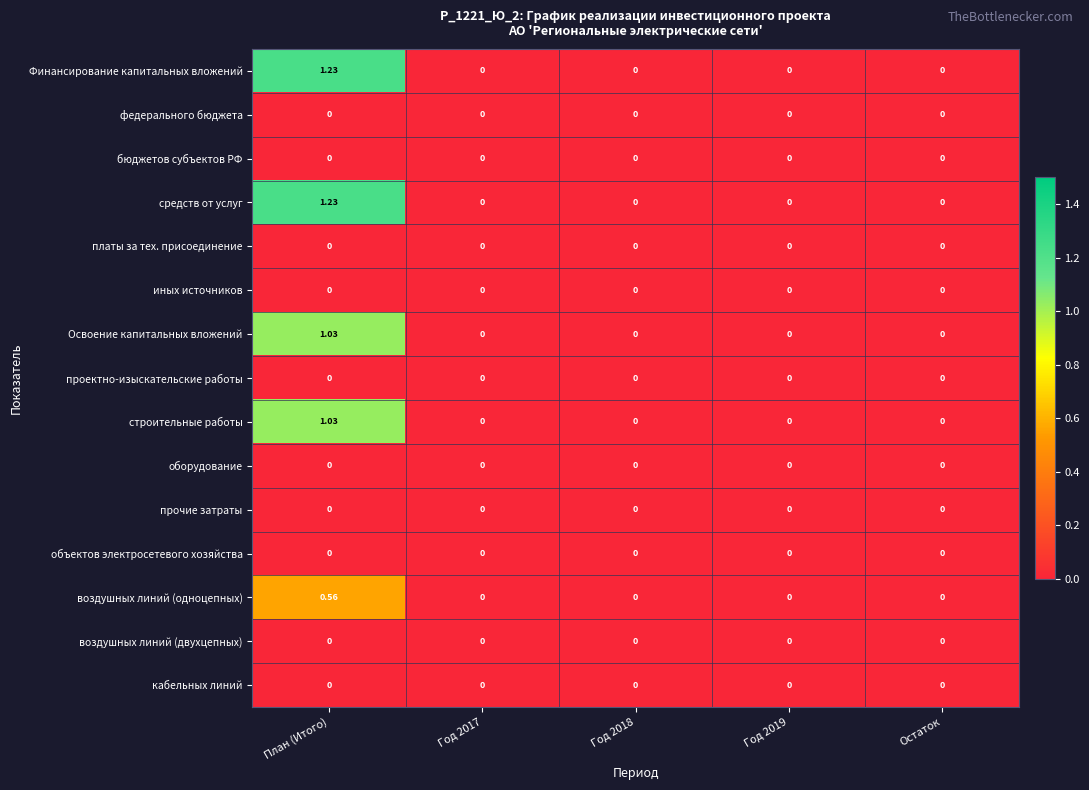

Is the value of объектов электросетевого хозяйства at План (Итого) greater than the value of Освоение капитальных вложений at План (Итого)?

No